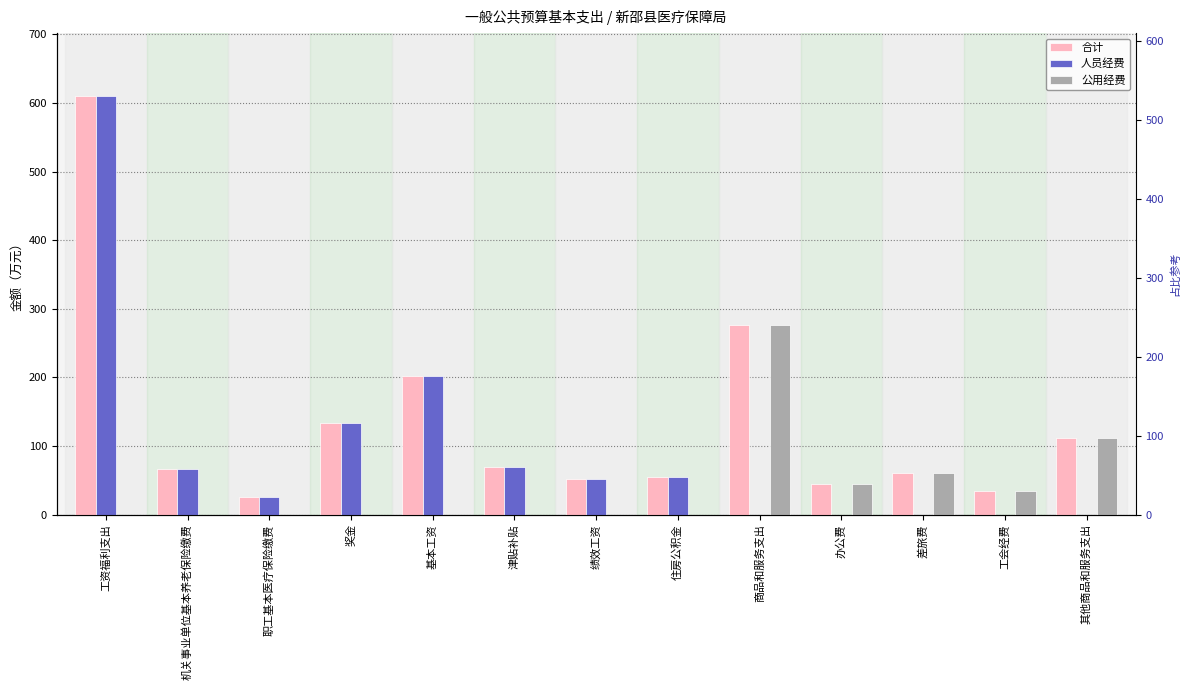

At 其他商品和服务支出, list the series in order from smallest to largest.

人员经费, 合计, 公用经费